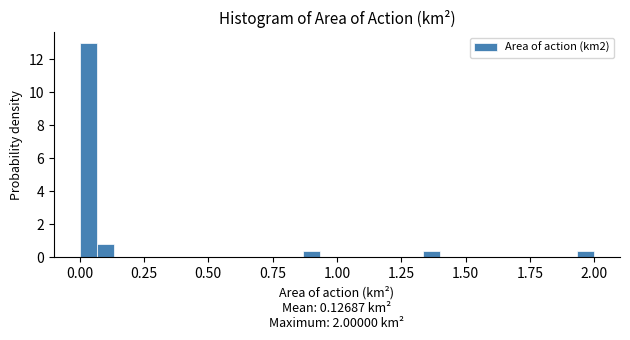

Read against the x-axis, roughly where is the centre of the tallest bar?

0.05